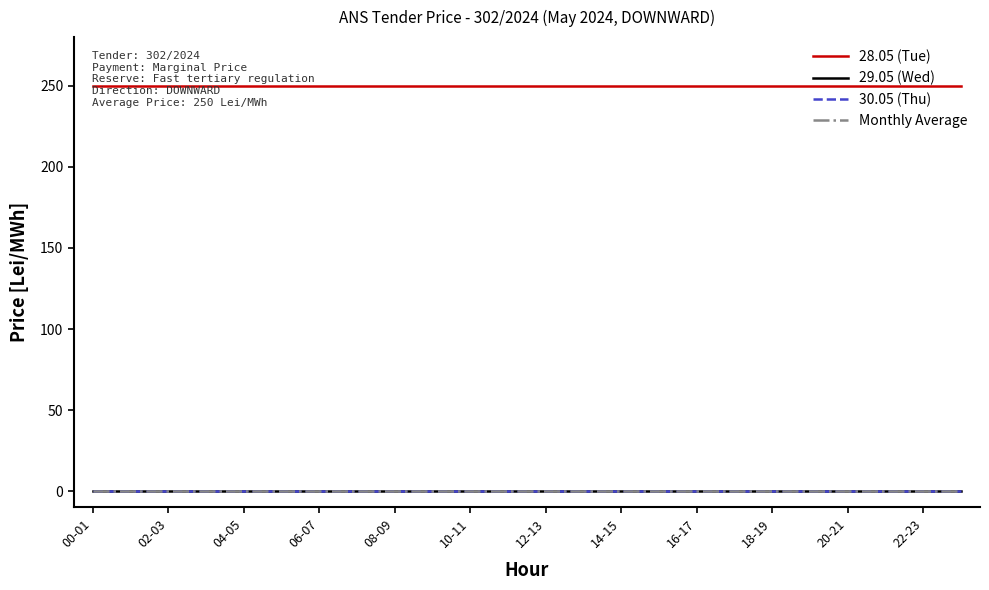

Does the chart display data point markers on the line(s)?

No